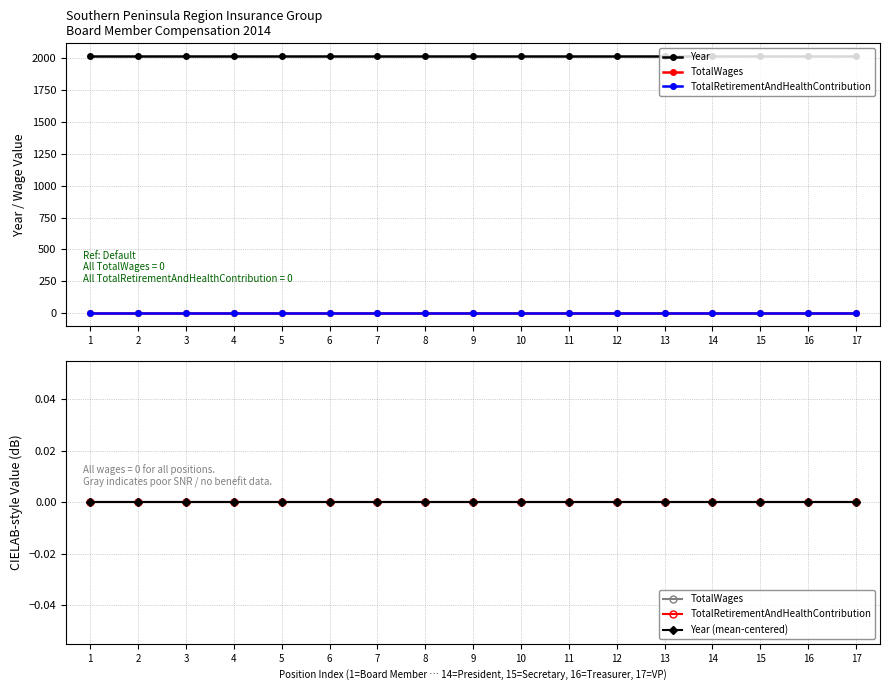

What is the sum of all Year values?

34238